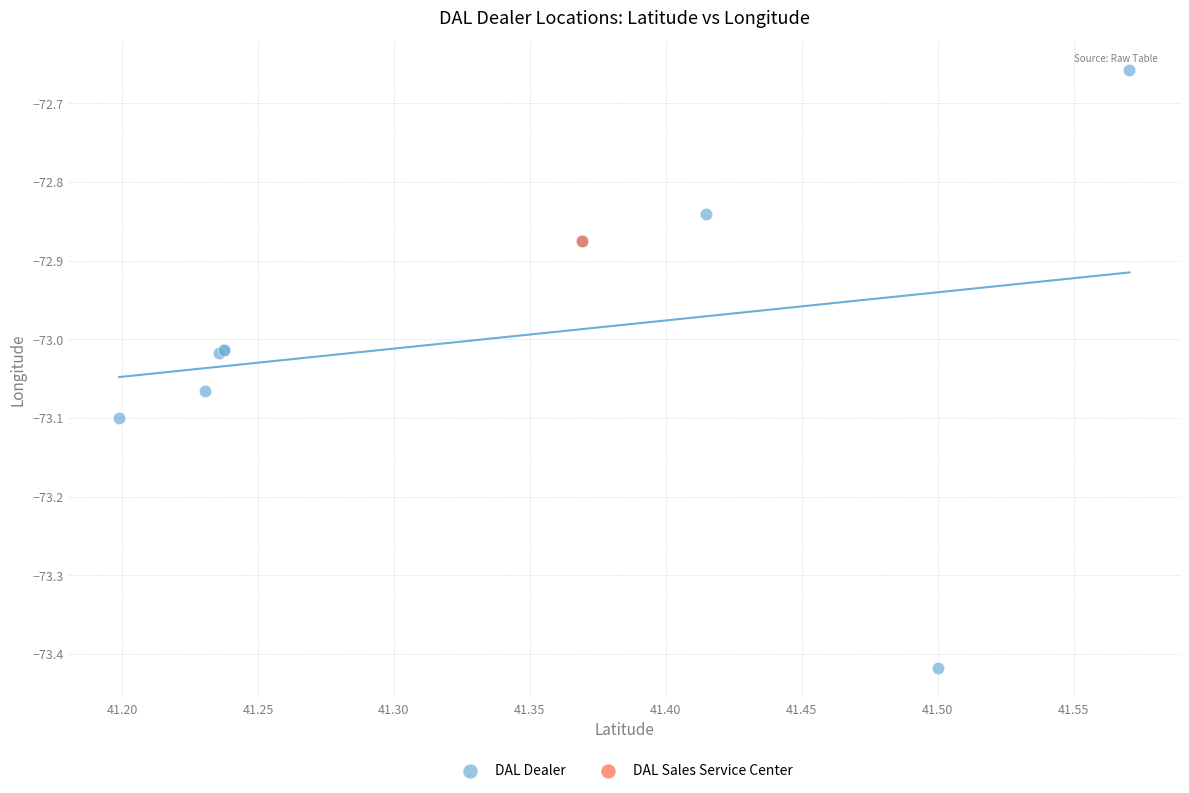

What are all the series names shown in the legend?

DAL Dealer, DAL Sales Service Center